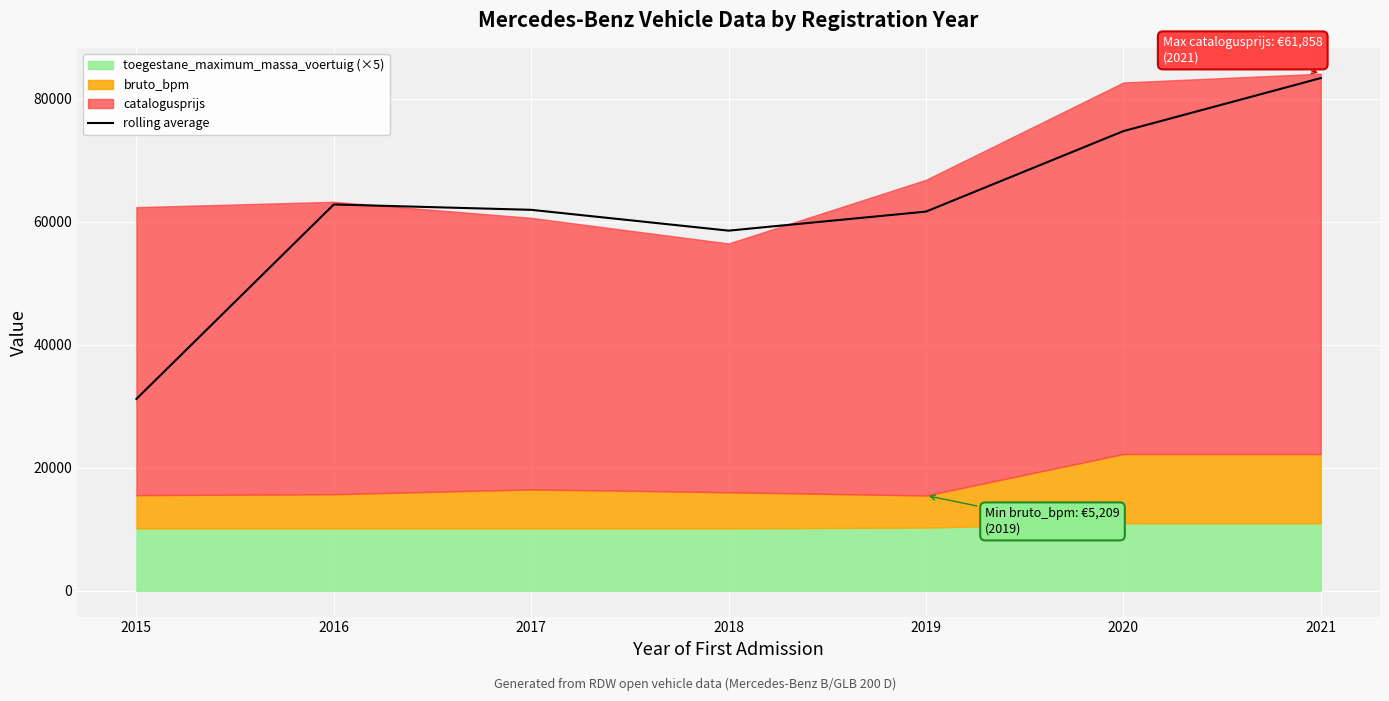

The rolling average series shows 123406.7 at 2020. True or false?

False